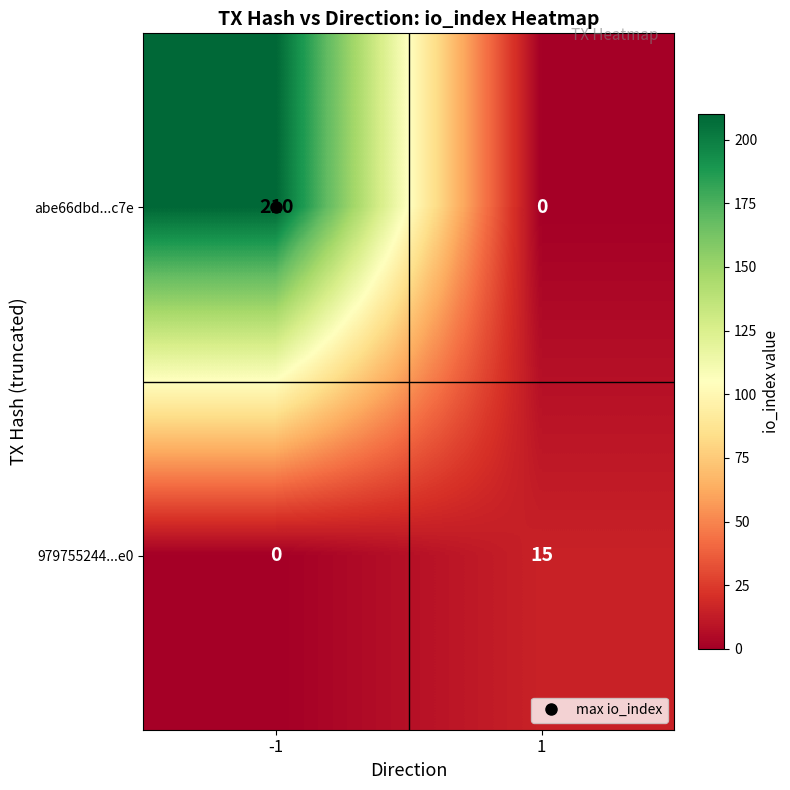

Rank the categories by 979755244...e0 value from highest to lowest.

1, -1